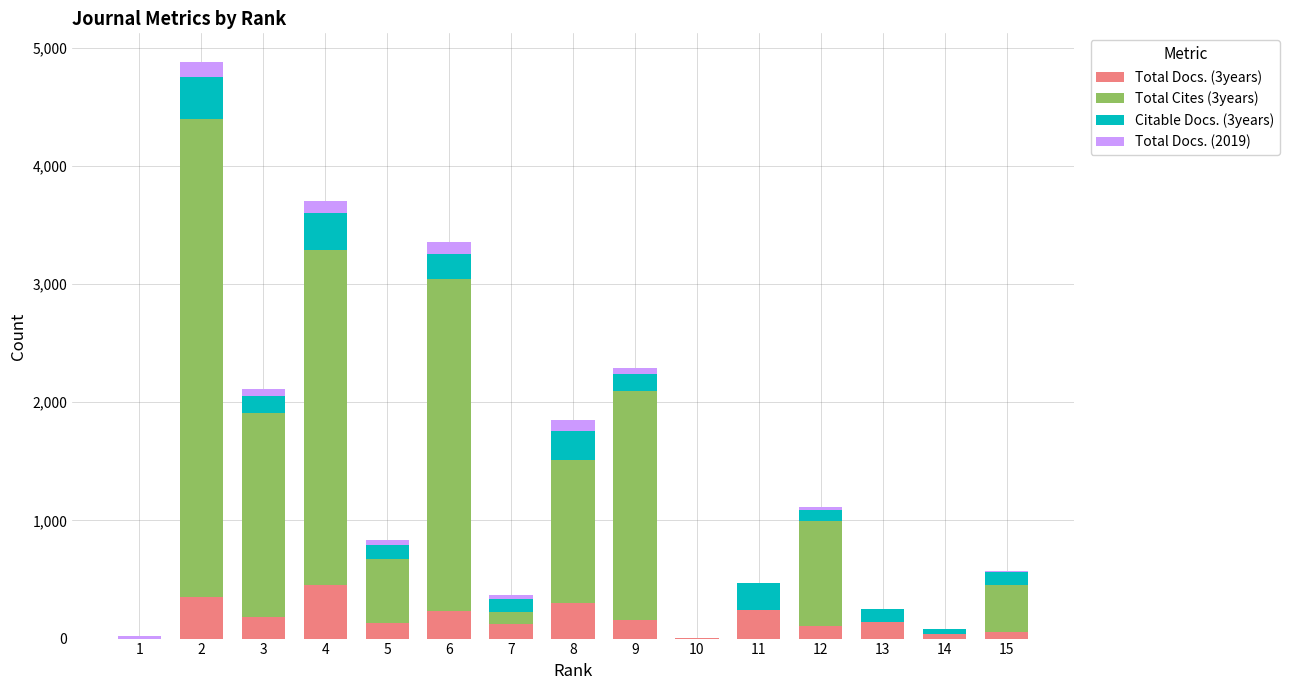

Are the bars horizontal?

No